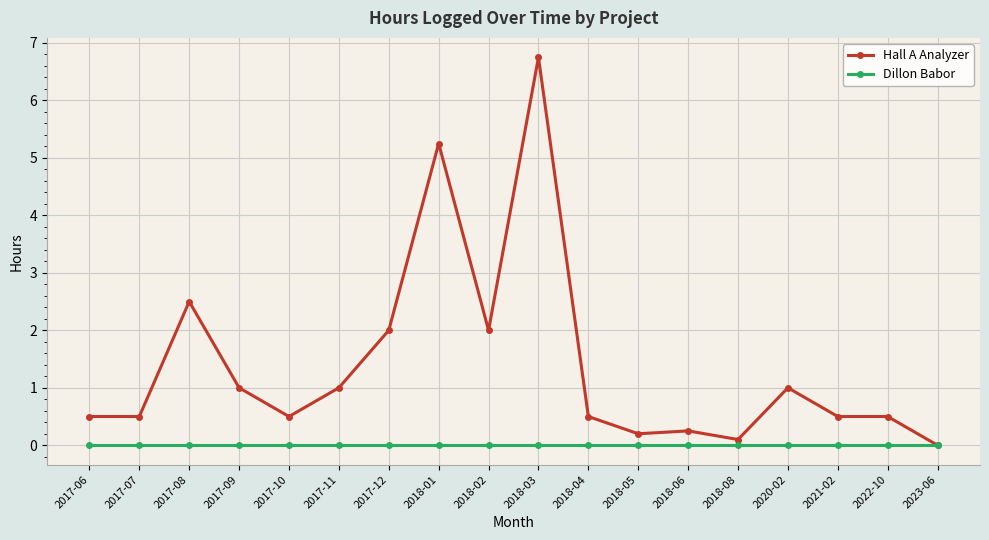

At which category does the chart reach its peak across all series?

2018-03